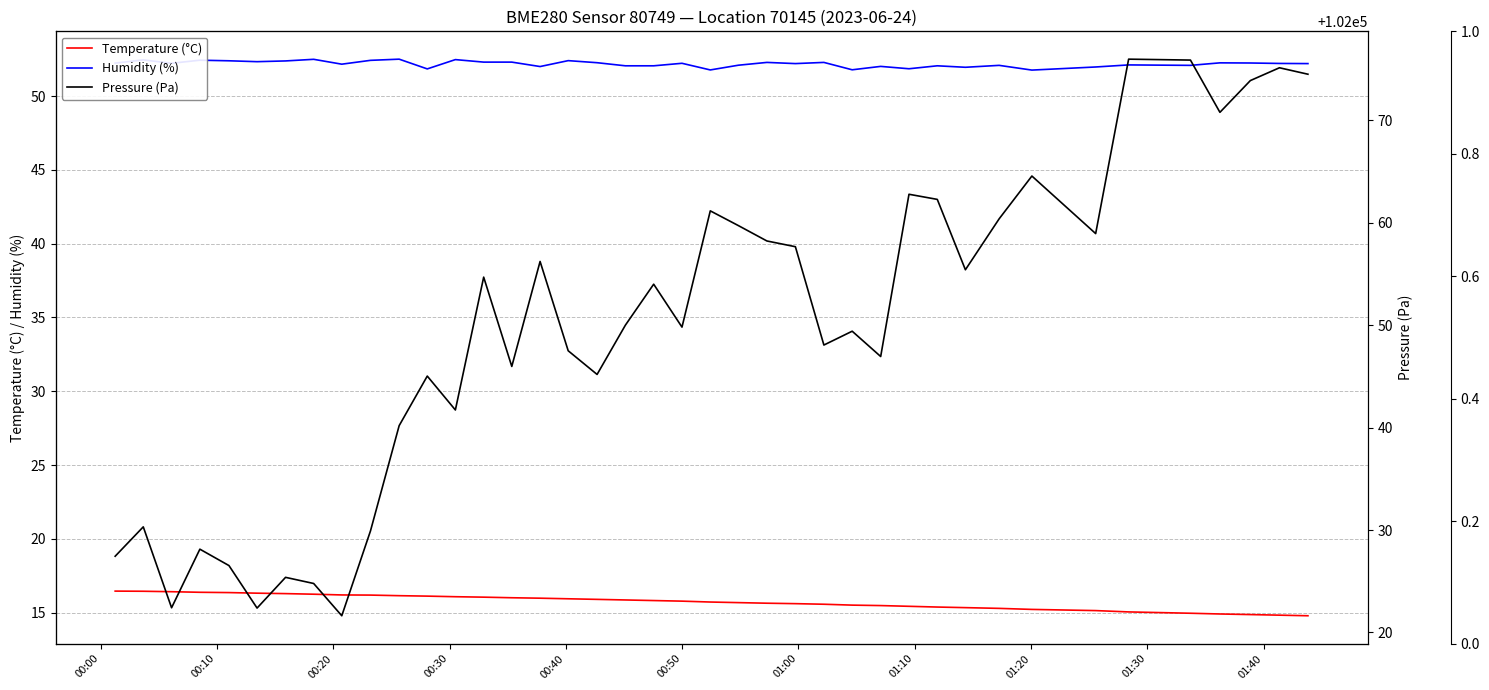

True or false: Temperature (°C) and Pressure (Pa) intersect in this chart.

False